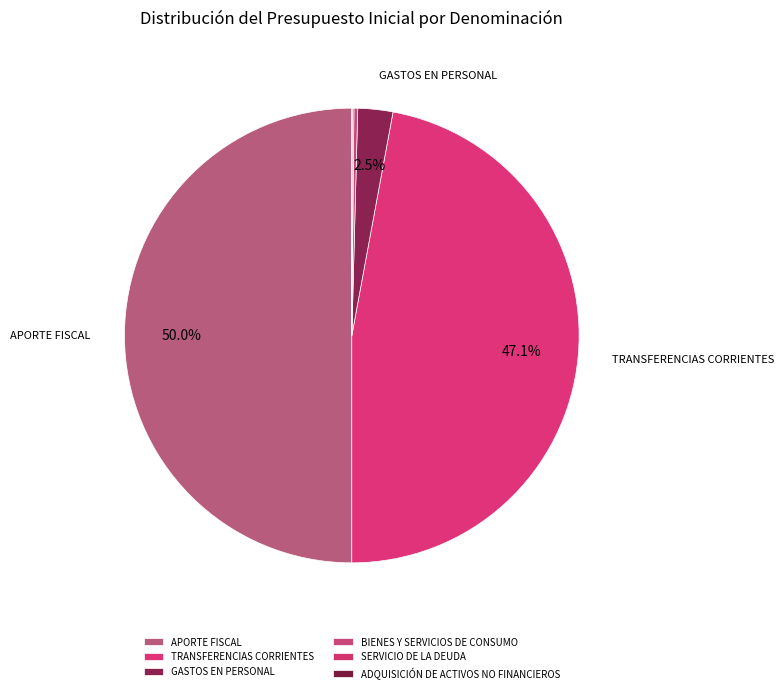

Is there a majority slice in this chart?

No